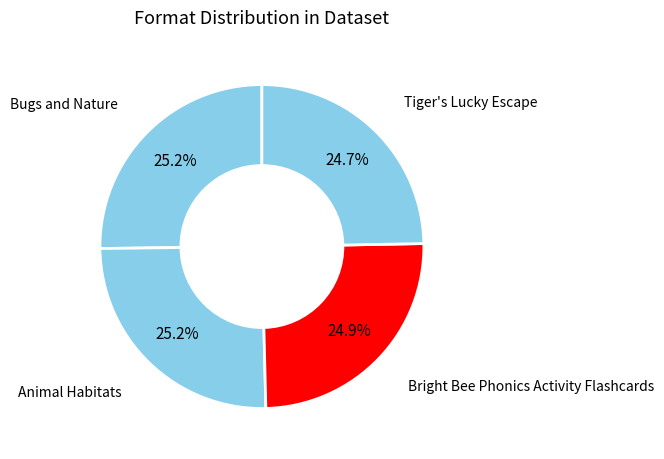

Count the number of slices in the pie.

4